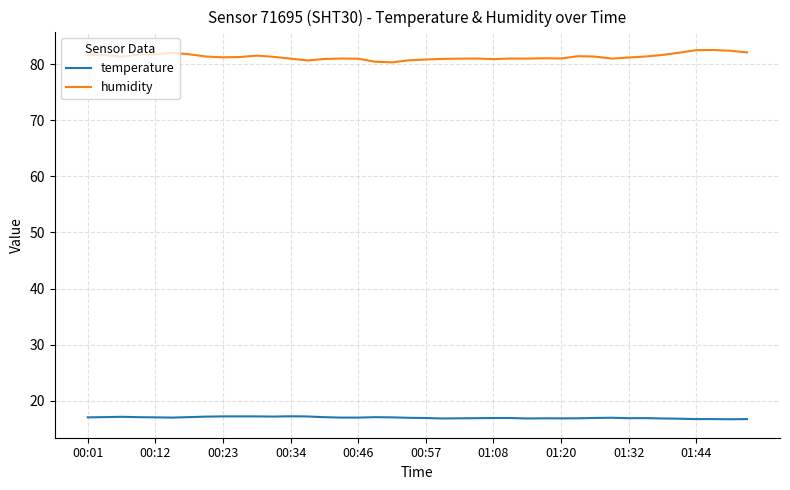

True or false: humidity and temperature intersect in this chart.

False